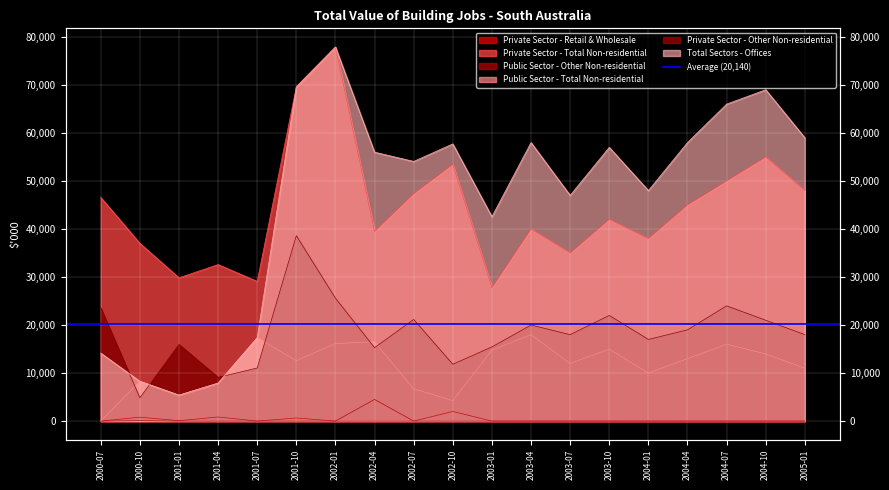

Reading left to right, list all the values displayed in this chart.

Private Sector - Retail & Wholesale: 2000-07=0	2000-10=810	2001-01=80	2001-04=850	2001-07=0	2001-10=642	2002-01=0	2002-04=0	2002-07=0	2002-10=2000	2003-01=0	2003-04=0	2003-07=0	2003-10=0	2004-01=0	2004-04=0	2004-07=0	2004-10=0	2005-01=0
Private Sector - Total Non-residential: 2000-07=46579	2000-10=37018	2001-01=29836	2001-04=32593	2001-07=29085	2001-10=69617	2002-01=77891	2002-04=39479	2002-07=47340	2002-10=53467	2003-01=27761	2003-04=40000	2003-07=35000	2003-10=42000	2004-01=38000	2004-04=45000	2004-07=50000	2004-10=55000	2005-01=48000
Public Sector - Other Non-residential: 2000-07=0	2000-10=100	2001-01=0	2001-04=0	2001-07=0	2001-10=0	2002-01=0	2002-04=4502	2002-07=0	2002-10=0	2003-01=0	2003-04=0	2003-07=0	2003-10=0	2004-01=0	2004-04=0	2004-07=0	2004-10=0	2005-01=0
Public Sector - Total Non-residential: 2000-07=0	2000-10=8286	2001-01=5405	2001-04=7903	2001-07=17353	2001-10=12579	2002-01=16140	2002-04=16516	2002-07=6731	2002-10=4252	2003-01=14793	2003-04=18000	2003-07=12000	2003-10=15000	2004-01=10000	2004-04=13000	2004-07=16000	2004-10=14000	2005-01=11000
Private Sector - Other Non-residential: 2000-07=23568	2000-10=4852	2001-01=15951	2001-04=9101	2001-07=11051	2001-10=38614	2002-01=25584	2002-04=15292	2002-07=21163	2002-10=11834	2003-01=15442	2003-04=20000	2003-07=18000	2003-10=22000	2004-01=17000	2004-04=19000	2004-07=24000	2004-10=21000	2005-01=18000
Total Sectors - Offices: 2000-07=14154	2000-10=8286	2001-01=5405	2001-04=7903	2001-07=17353	2001-10=69617	2002-01=77891	2002-04=55995	2002-07=54070	2002-10=57718	2003-01=42555	2003-04=58000	2003-07=47000	2003-10=57000	2004-01=48000	2004-04=58000	2004-07=66000	2004-10=69000	2005-01=59000